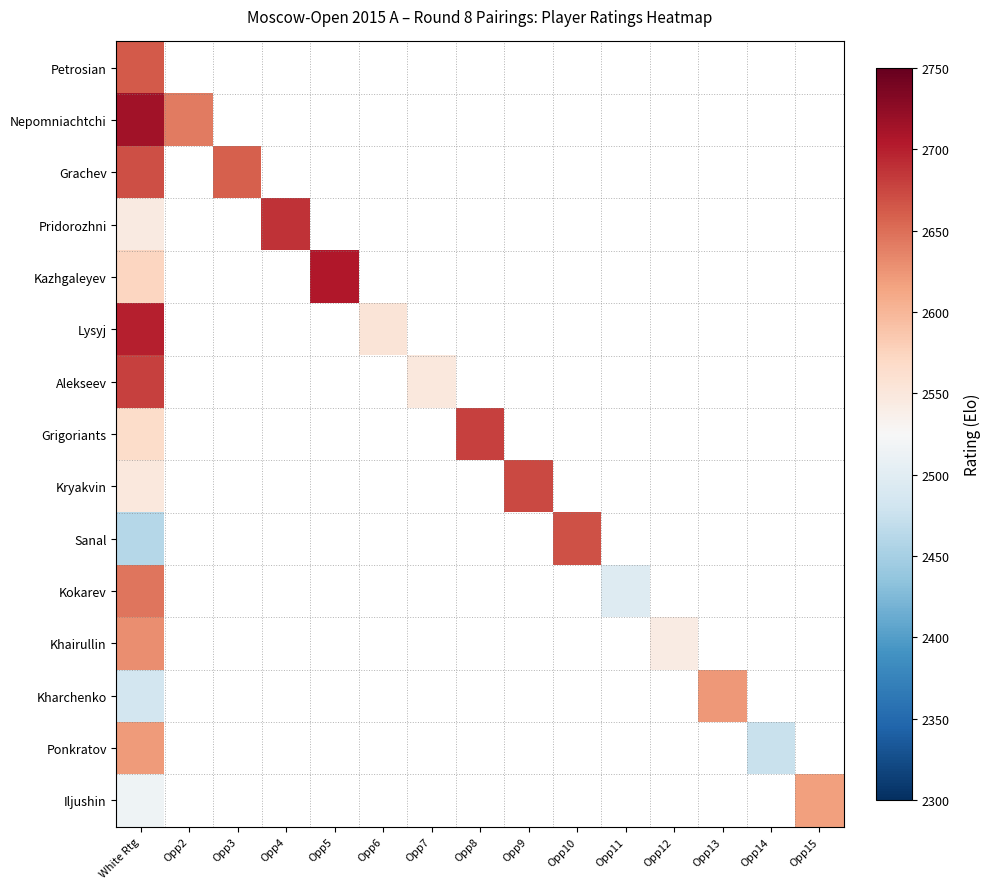

How many categories are shown in the chart?

15